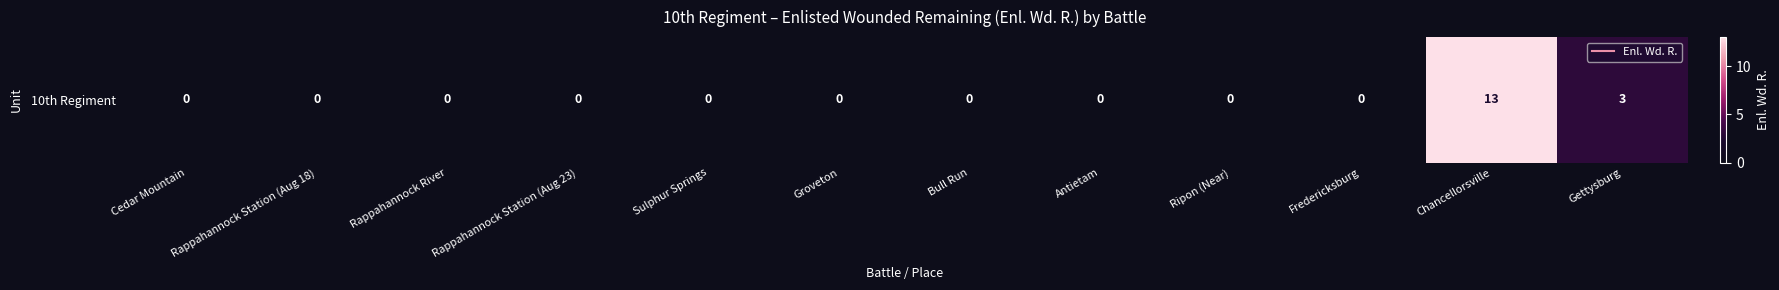

List the labels in order of value, smallest first.

Cedar Mountain, Rappahannock Station (Aug 18), Rappahannock River, Rappahannock Station (Aug 23), Sulphur Springs, Groveton, Bull Run, Antietam, Ripon (Near), Fredericksburg, Gettysburg, Chancellorsville